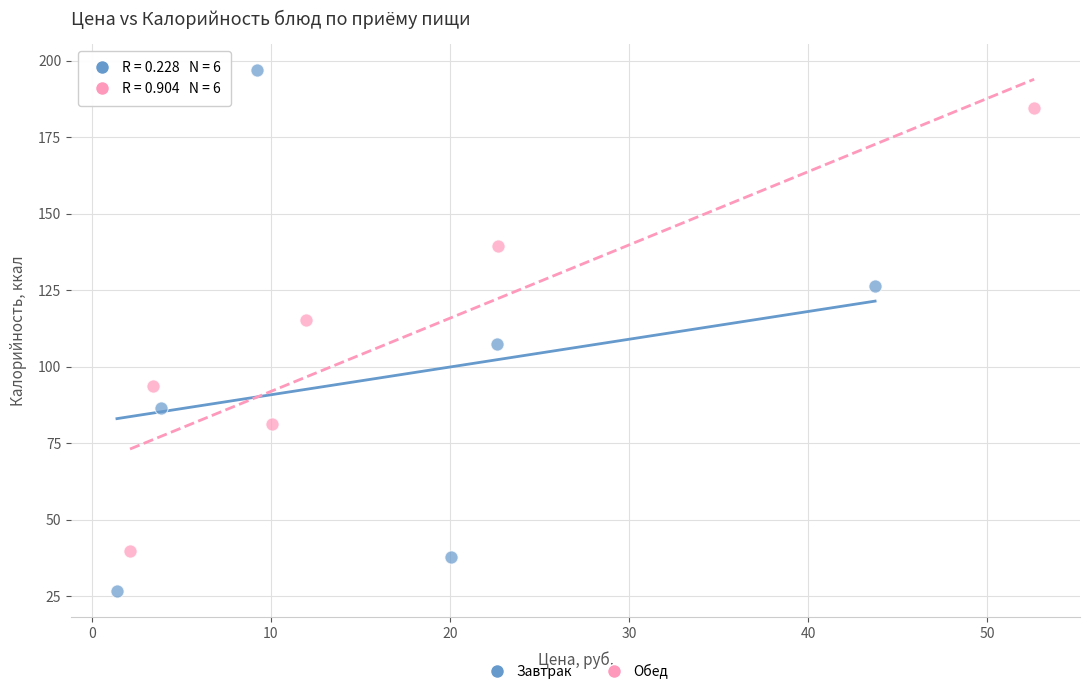

Which series contains the highest Y value?

Завтрак